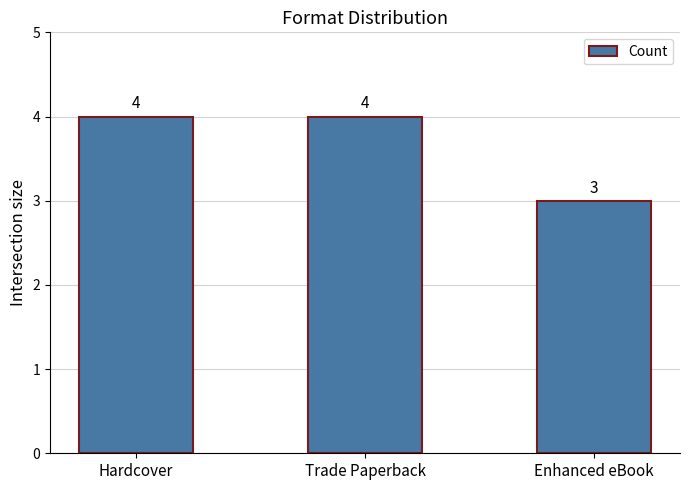

The chart shows a value of 6 at Hardcover. True or false?

False